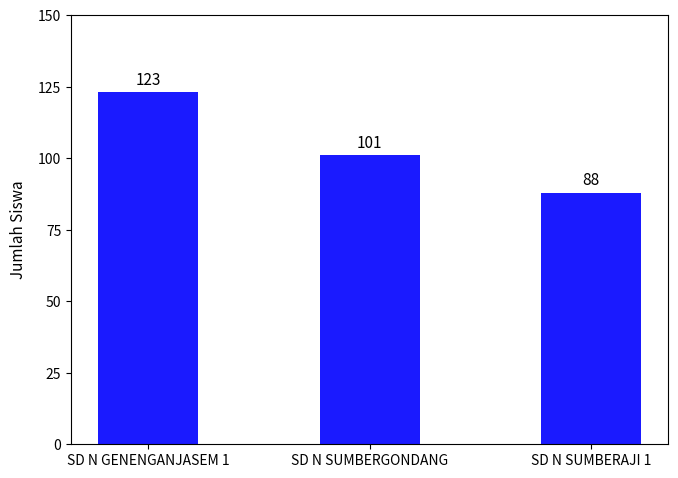

What is the label of the 2nd bar from the left?

SD N SUMBERGONDANG